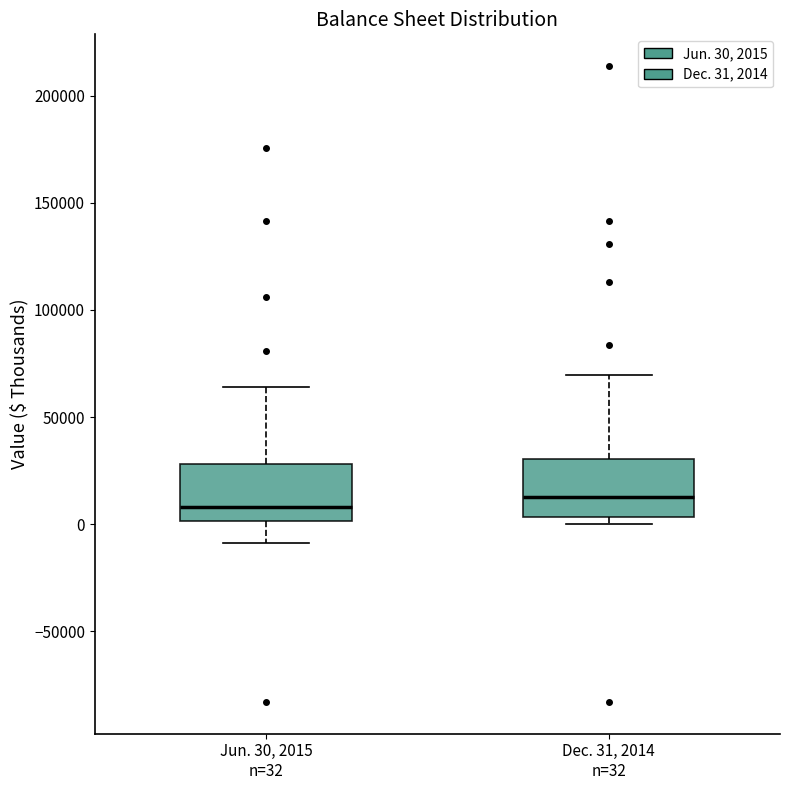

Reading left to right, transcribe this box plot: for each box, give where its median line is, the range the box spans, and where its two whiskers end, as read against the y-axis. The values are not printed on the chart, so give them approximately, as read against the axis.

Jun. 30, 2015 n=32: median 10000, box 0 to 30000, whiskers -10000 to 65000
Dec. 31, 2014 n=32: median 15000, box 5000 to 30000, whiskers 0 to 70000